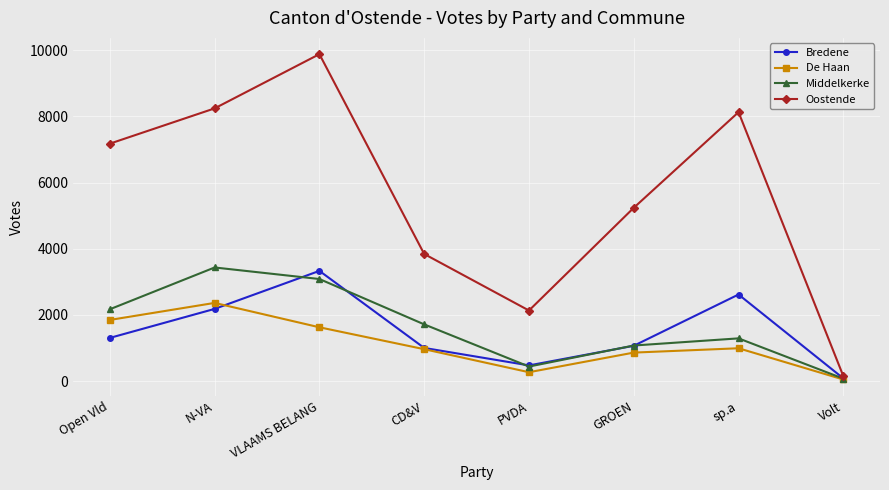

At which category does Middelkerke reach its first local peak?

N-VA